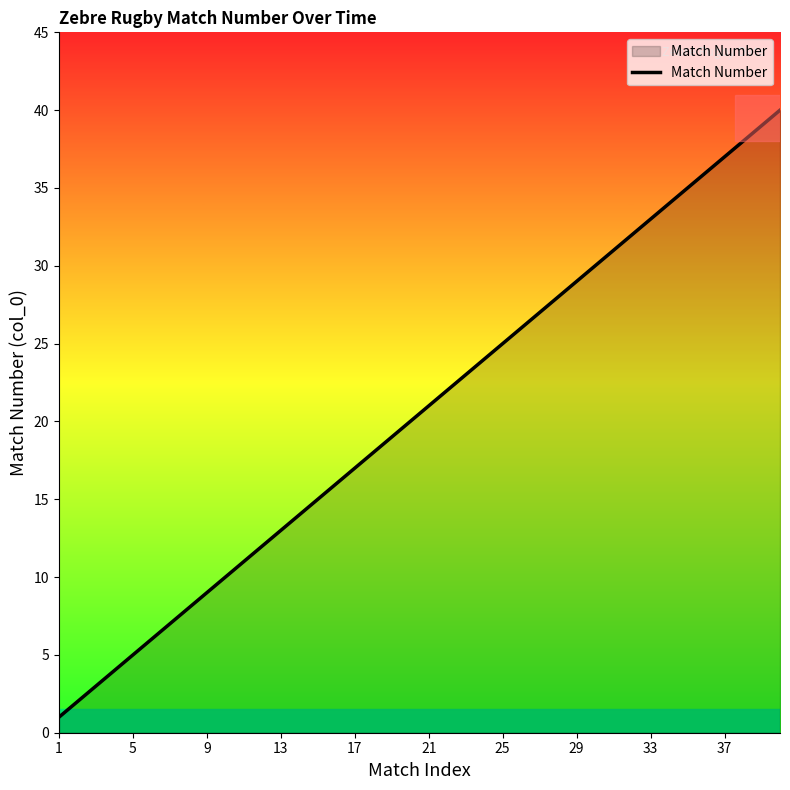

What is the maximum value shown in the chart?

40